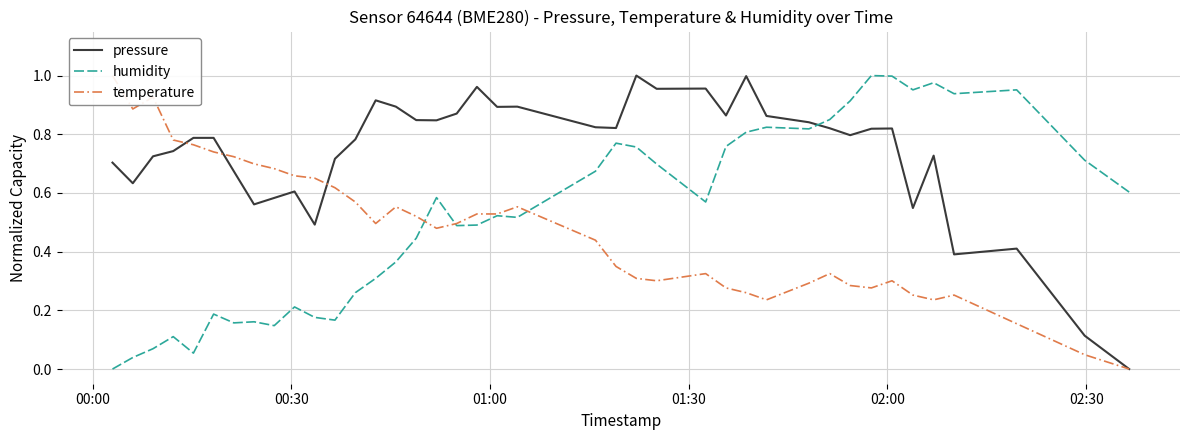

How many intersections are there between pressure and humidity?

1